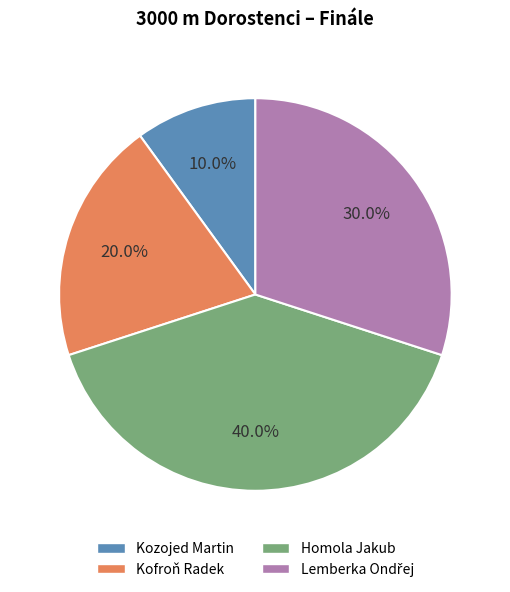

Which category has the biggest portion of the pie?

Homola Jakub